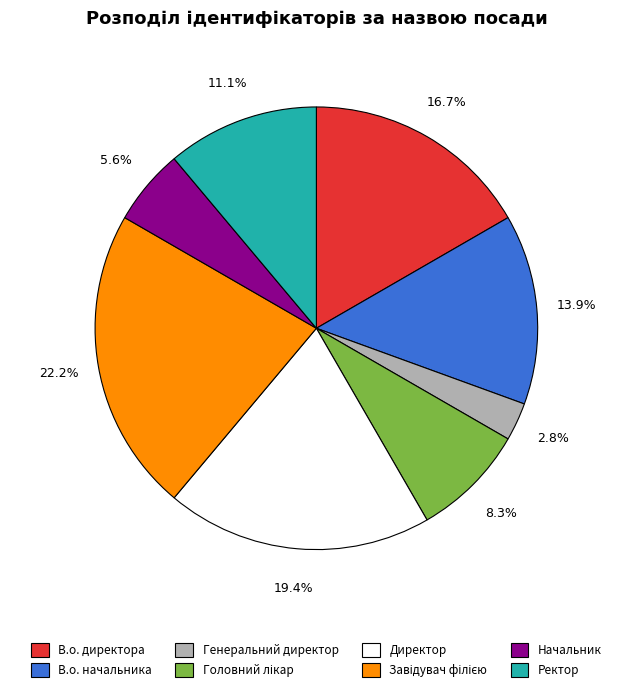

How many segments does this pie chart have?

8